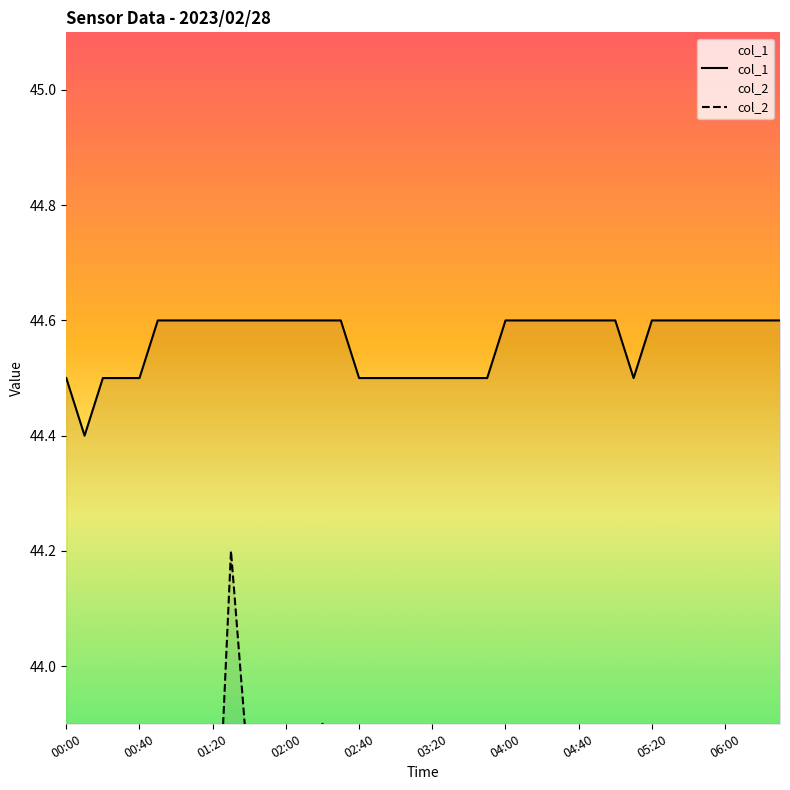

What is the change in value from 00:20 to 04:40?

+0.1